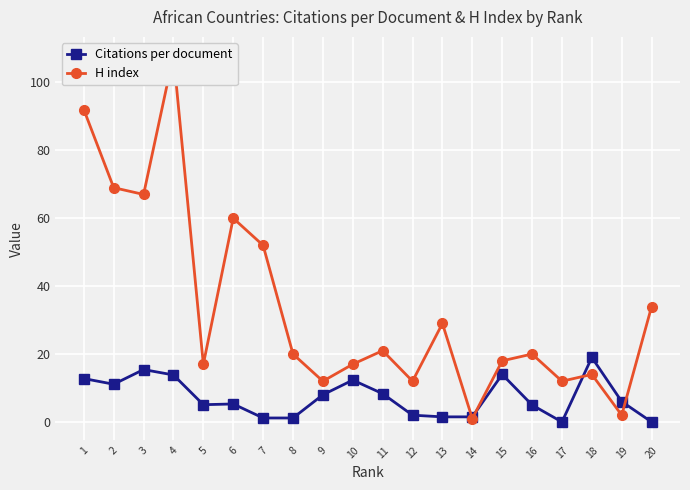

How many interior local valleys does the Citations per document series have?

3